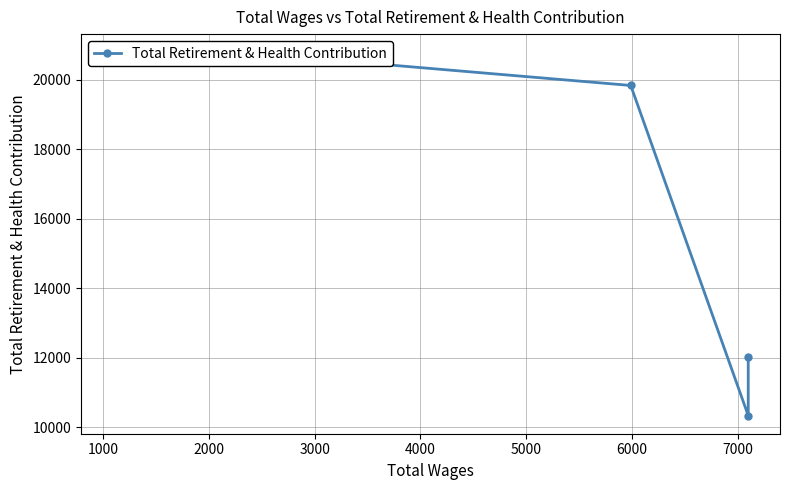

Does the chart have visible grid lines?

Yes